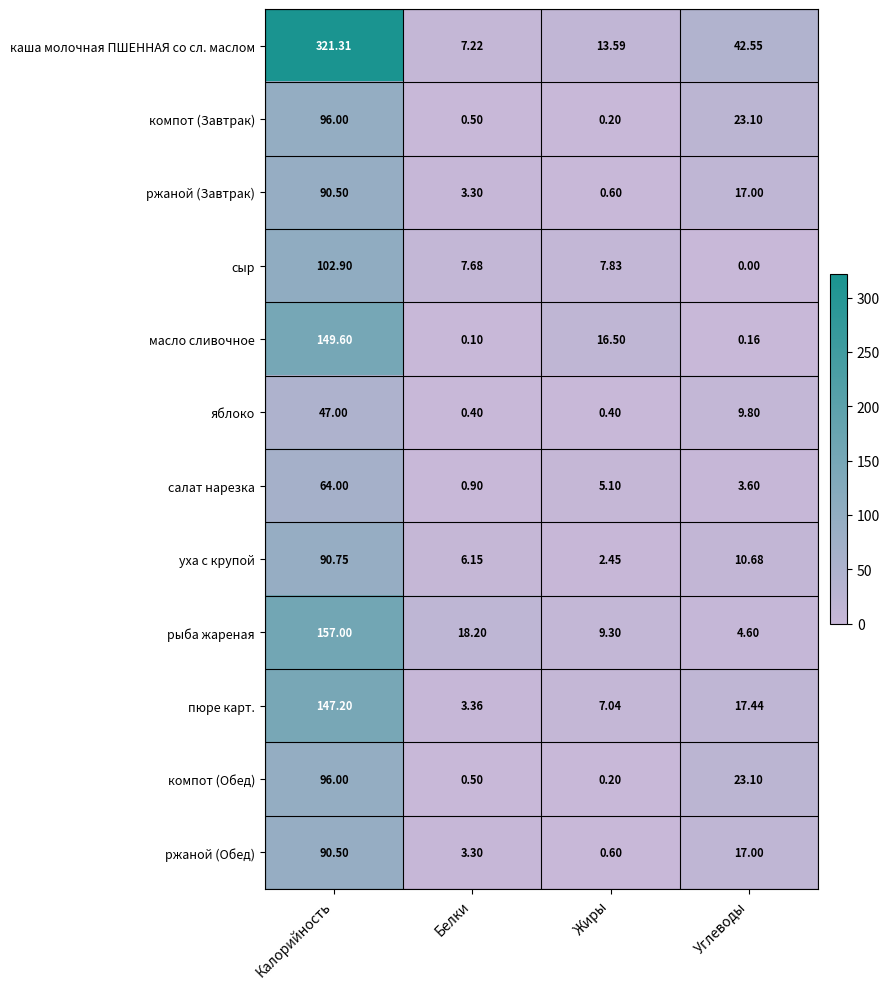

At which category does the chart reach its minimum across all series?

Углеводы